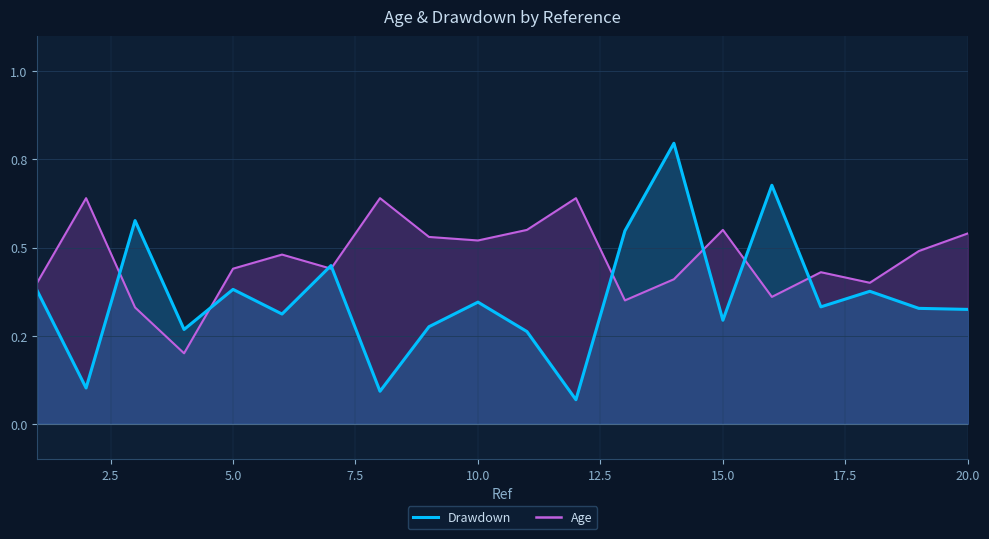

What is the difference between the maximum and second lowest values in the Age series?

0.3